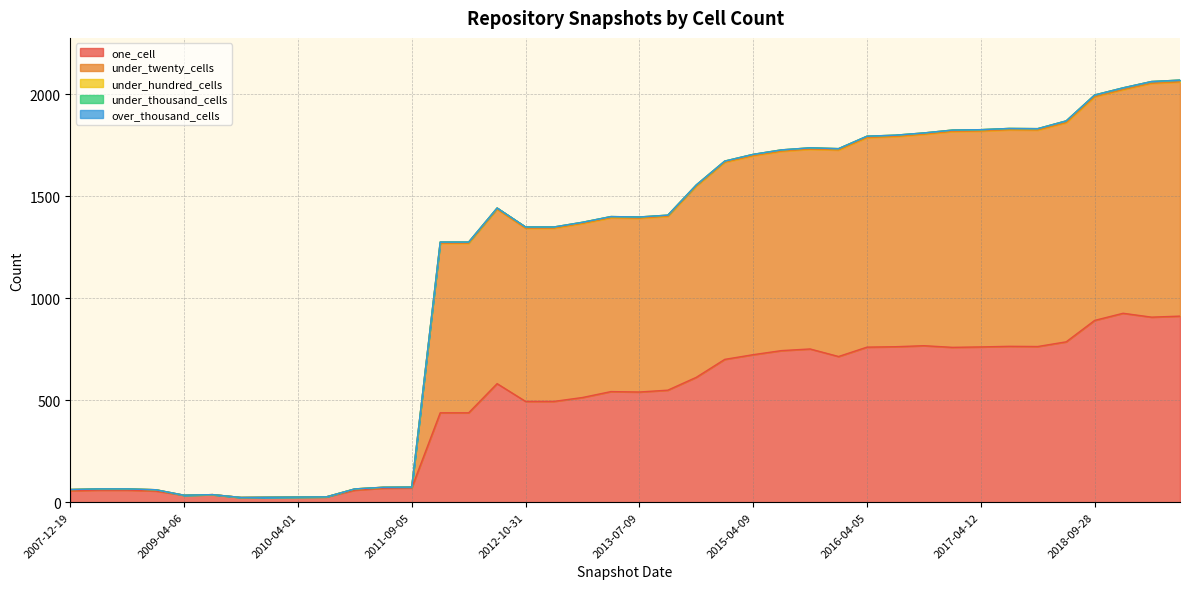

The value of under_hundred_cells at 2009-06-17 is 37. True or false?

True